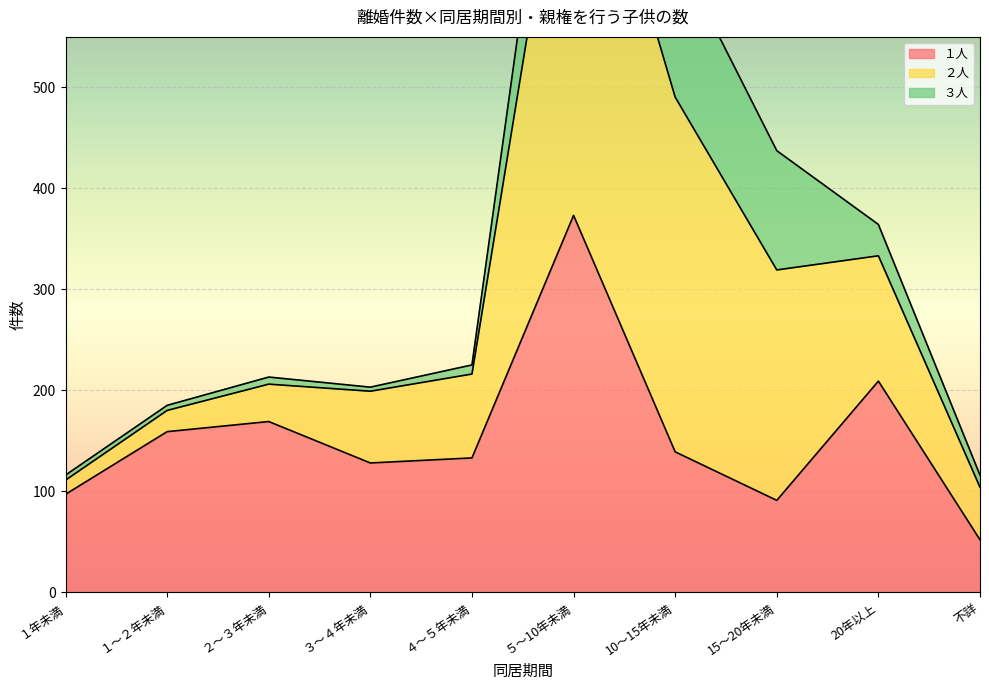

True or false: １人 and ２人 cross at least once.

False